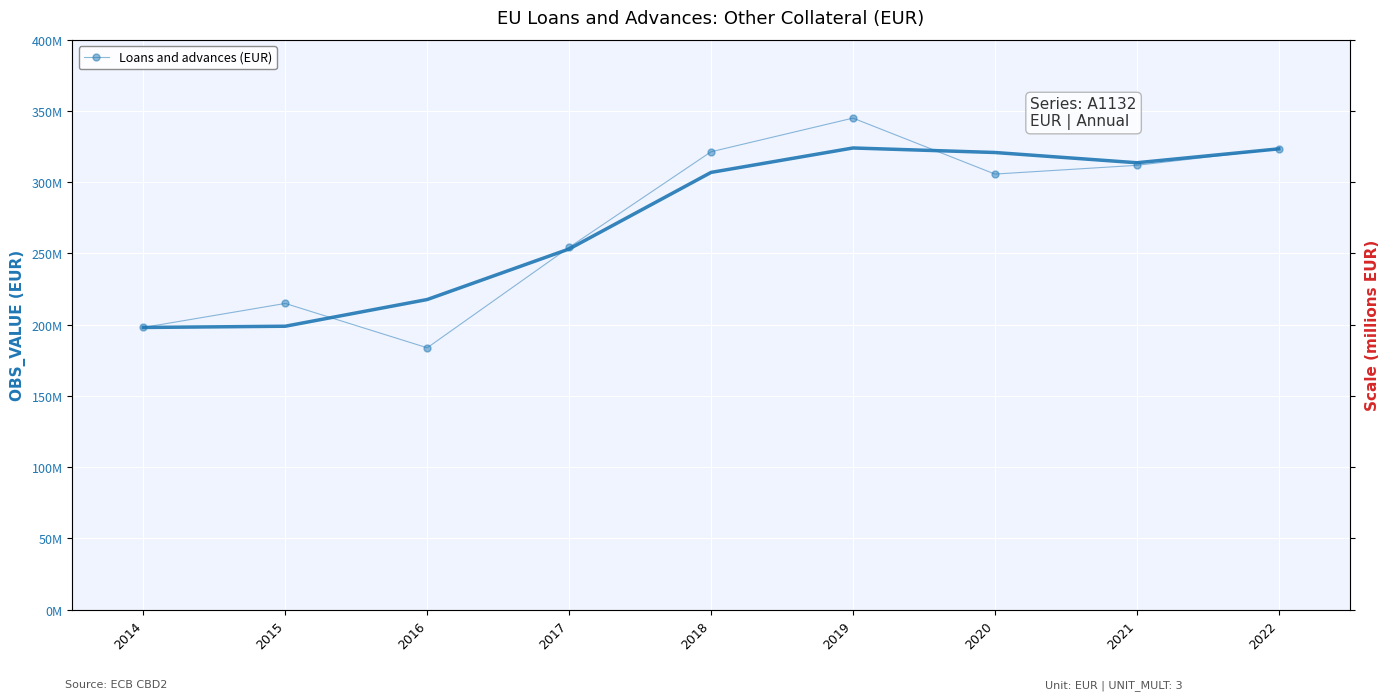

Where does the data first go above 305742070?

2018